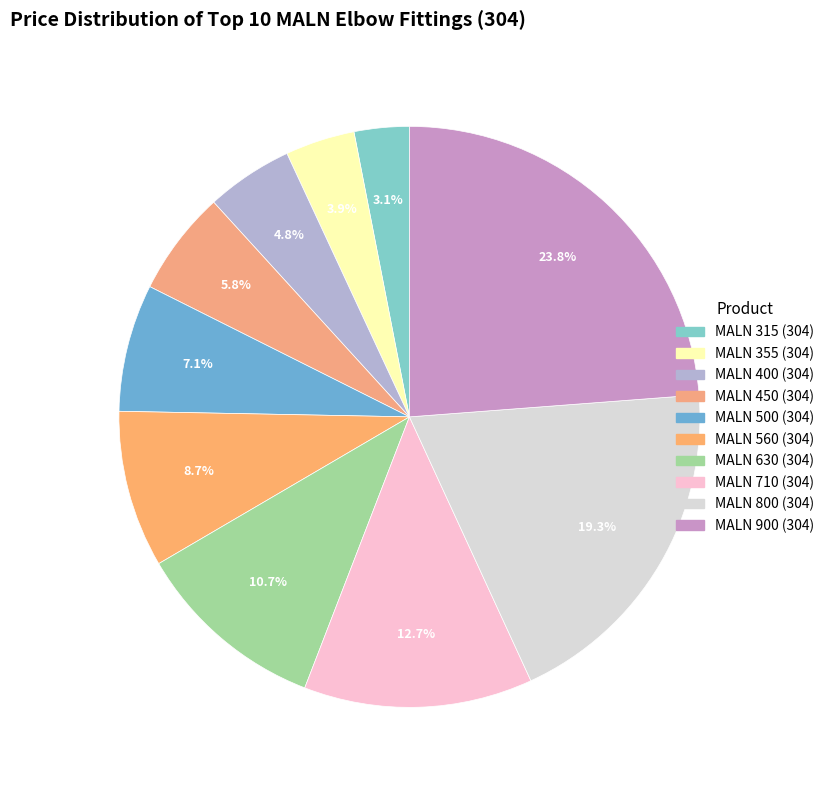

To the nearest percent, what is the difference between the largest and smallest slice percentages?

21%